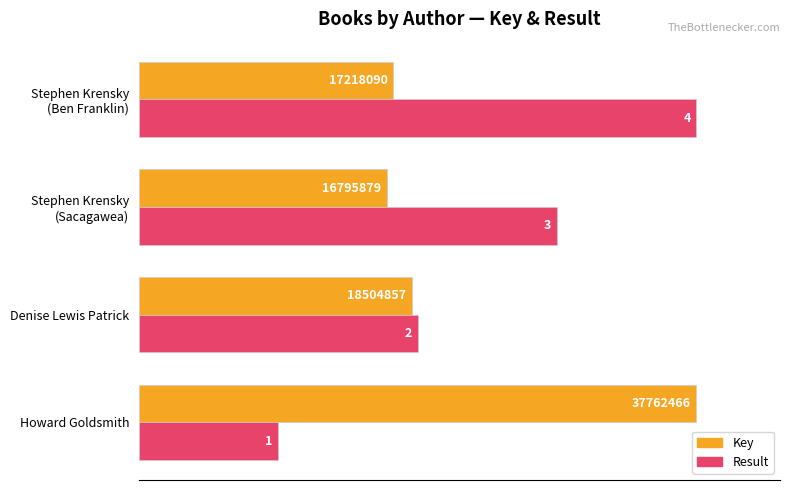

What are all the series names shown in the legend?

Key, Result